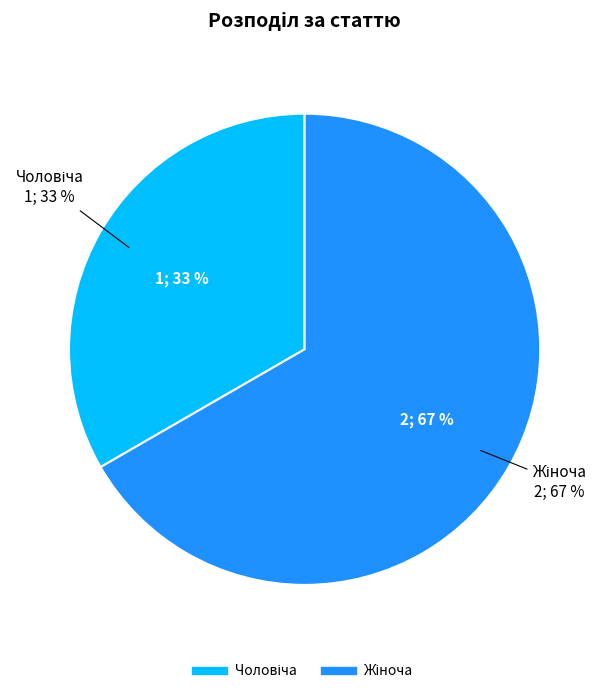

Which category has the smallest portion of the pie?

Чоловіча